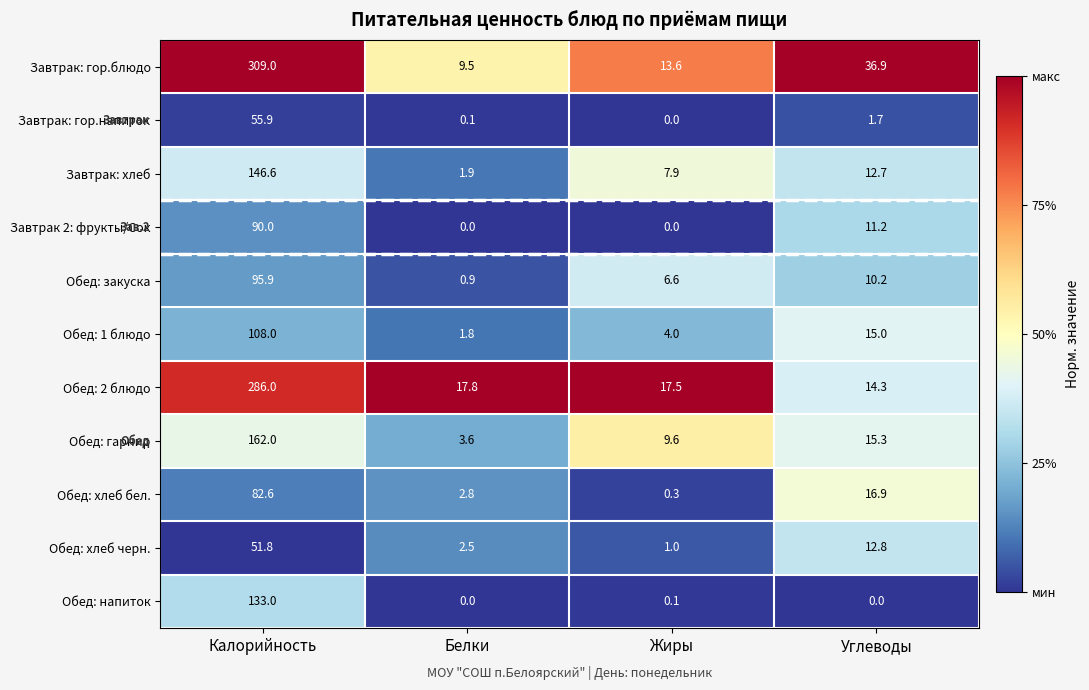

What is the difference between the Обед: хлеб черн. values at Углеводы and Жиры?

11.8